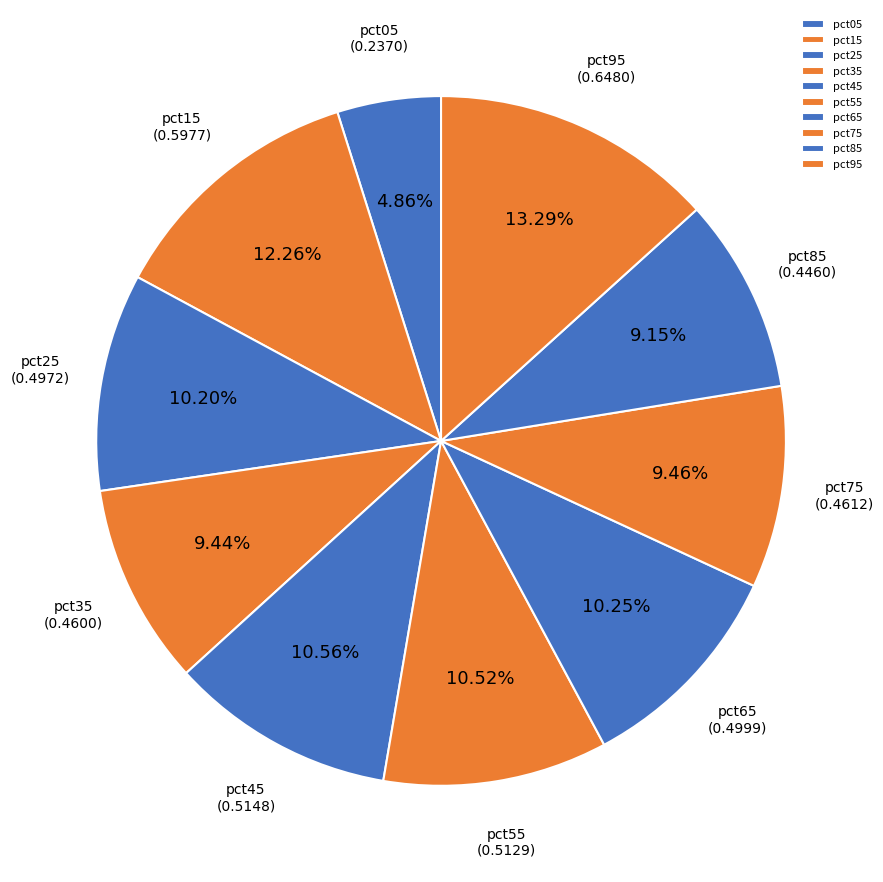

Which slice is the largest?

pct95